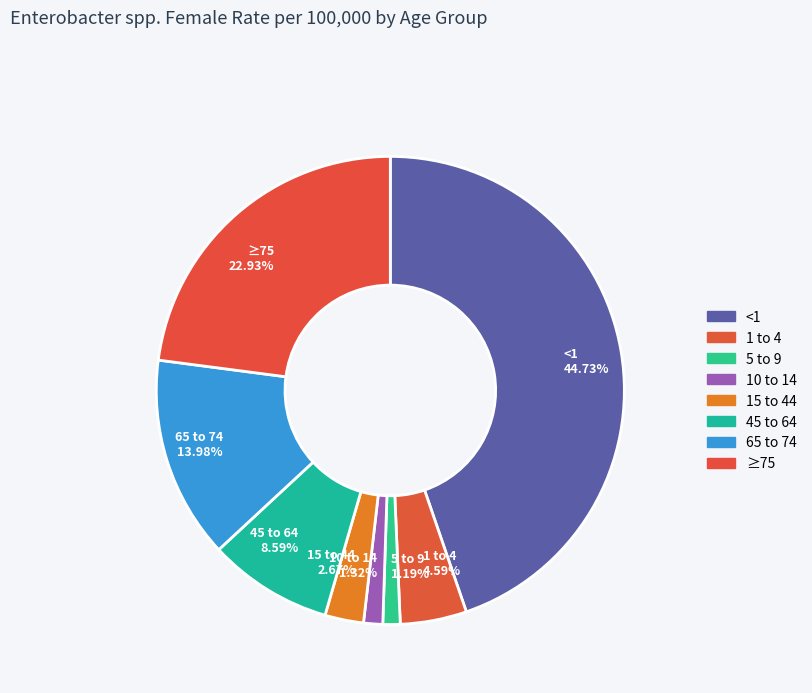

Count the number of slices in the pie.

8